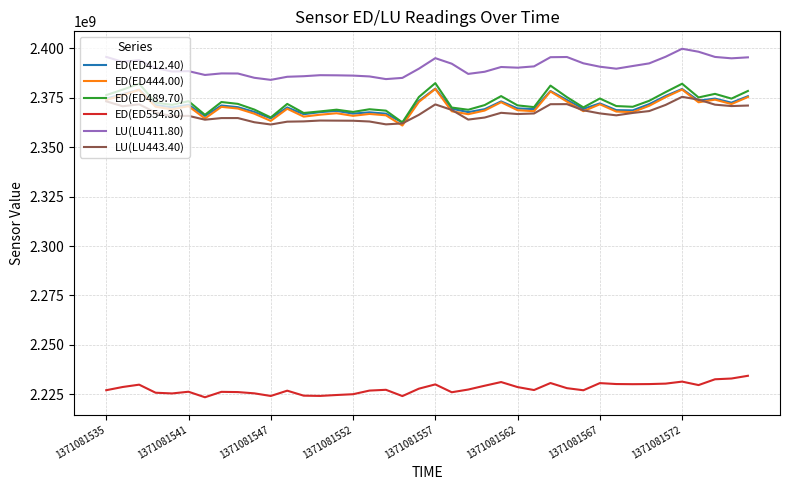

True or false: ED(ED444.00) and LU(LU411.80) cross at least once.

False